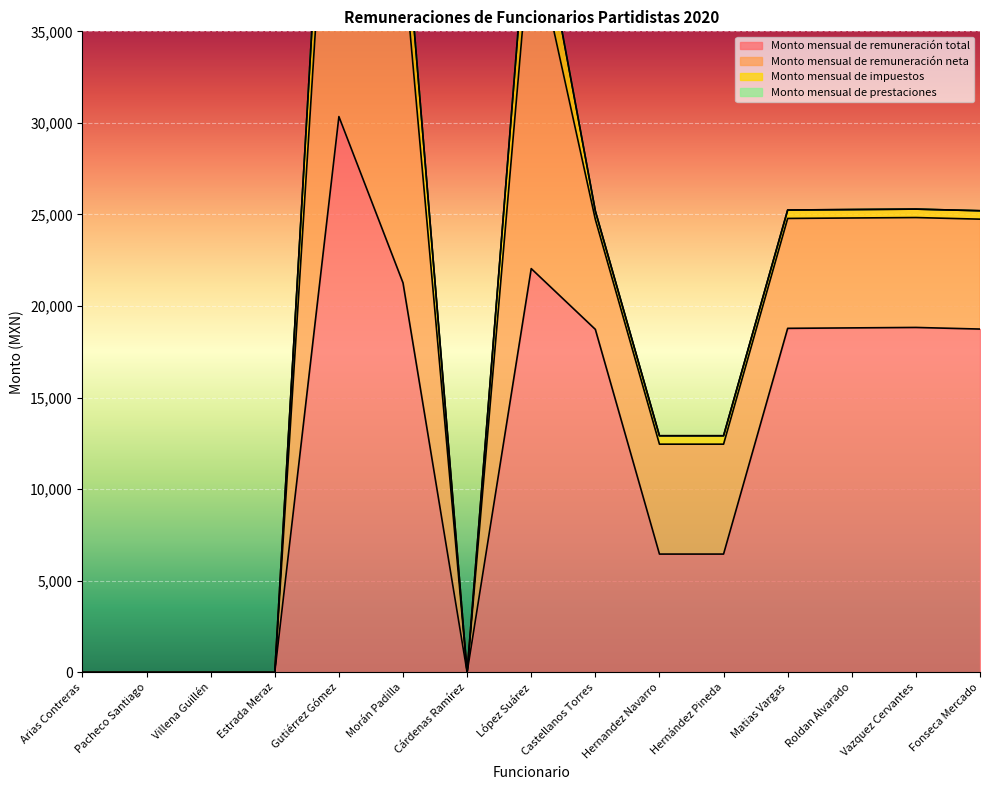

Is it true that Monto mensual de impuestos equals 678.6 at Fonseca Mercado?

False